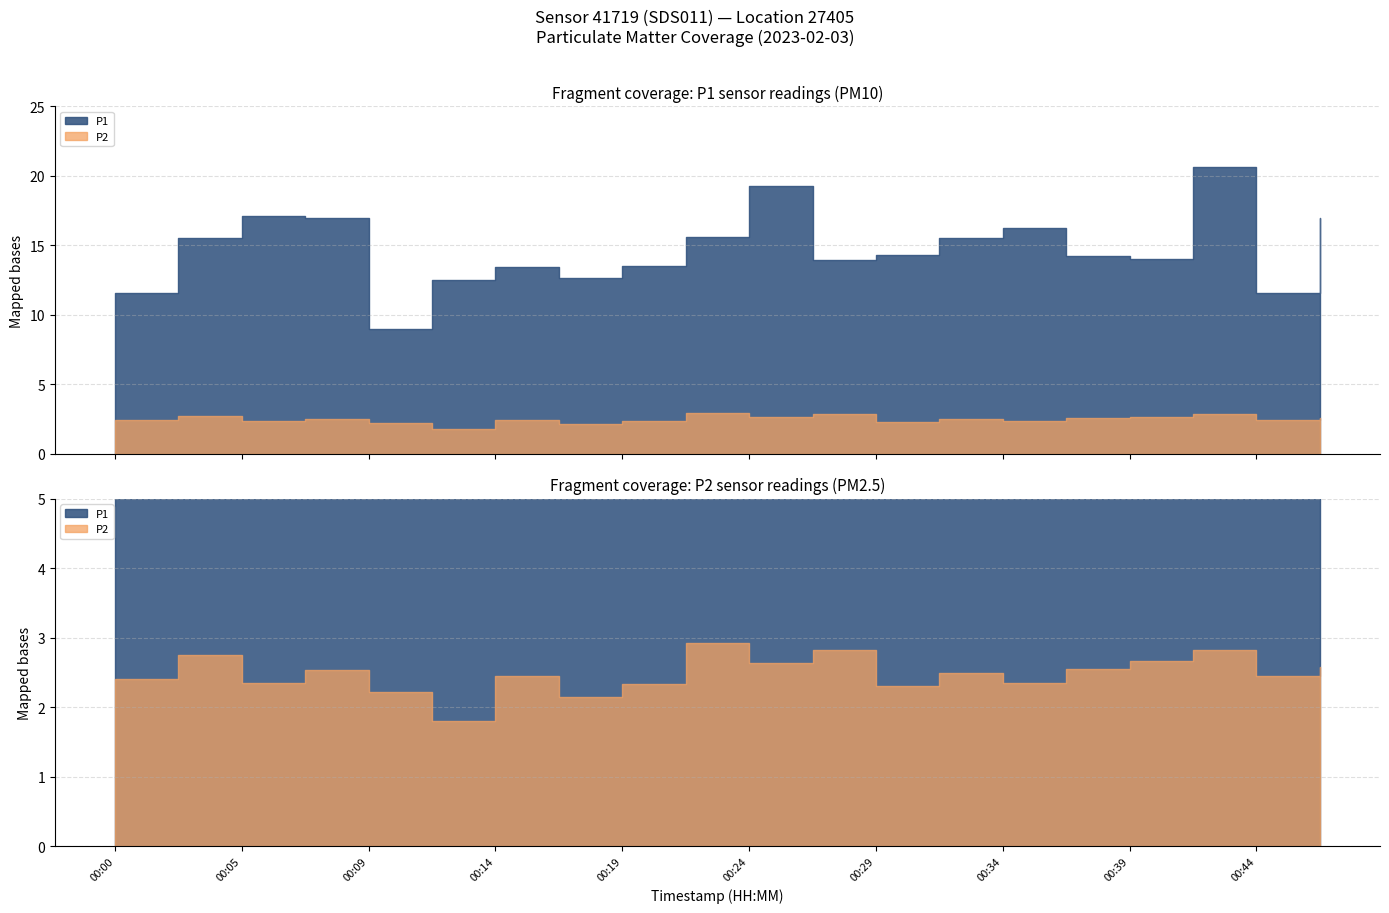

At 00:24, list the series in order from largest to smallest.

P1, P2